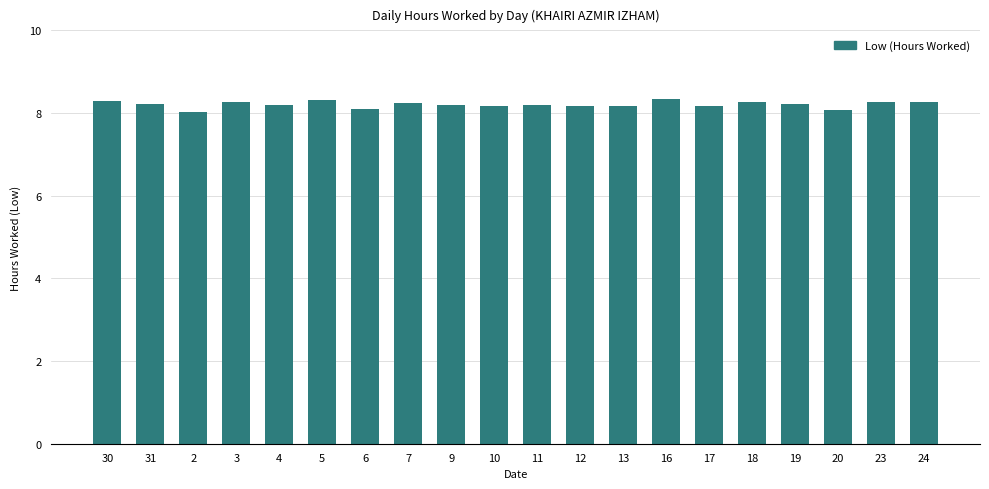

What is the minimum value shown in the chart?

8.0